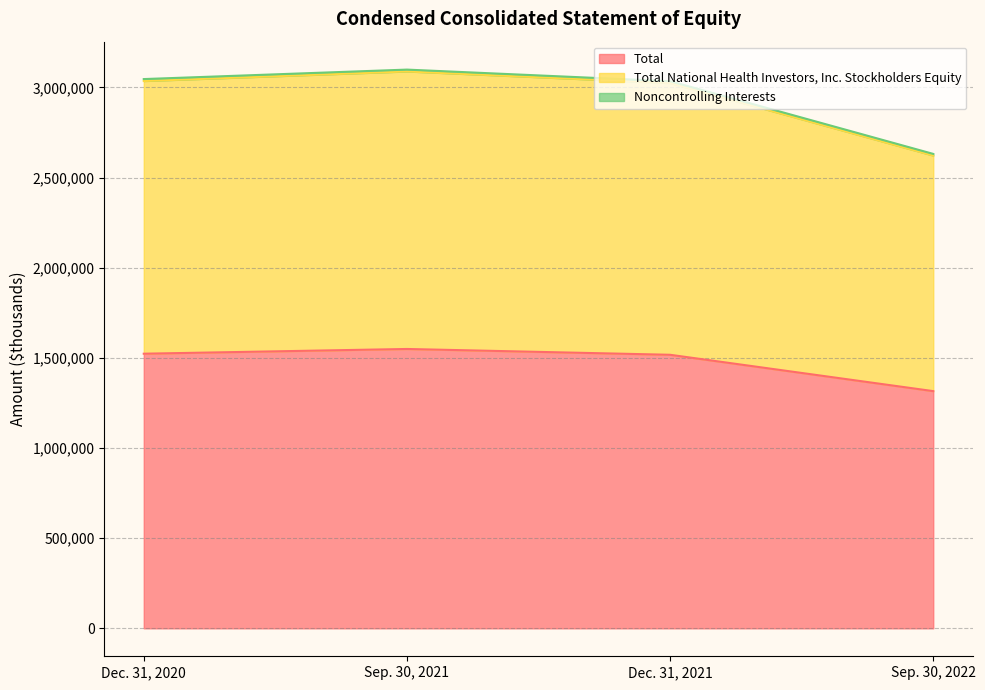

Read the Total National Health Investors, Inc. Stockholders Equity value at Dec. 31, 2020, to the nearest 50.

3035200